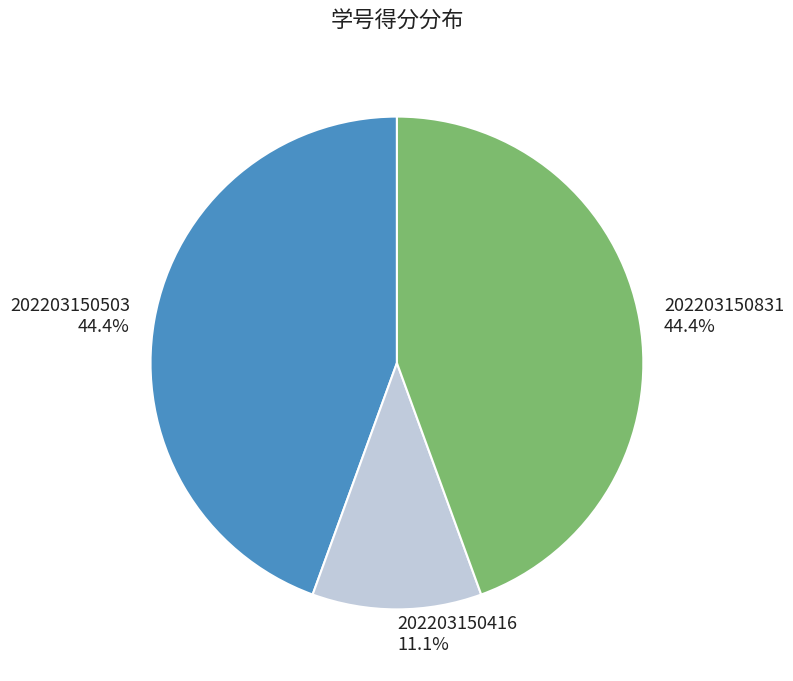

How many segments does this pie chart have?

3